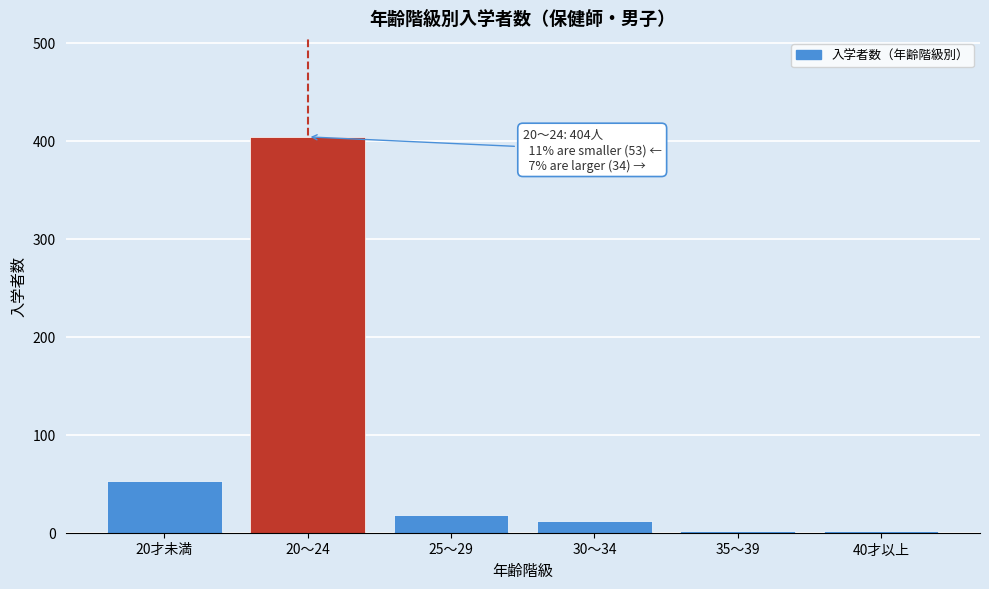

Reading left to right, list all the values displayed in this chart.

20才未満=53	20～24=404	25～29=18	30～34=12	35～39=2	40才以上=2